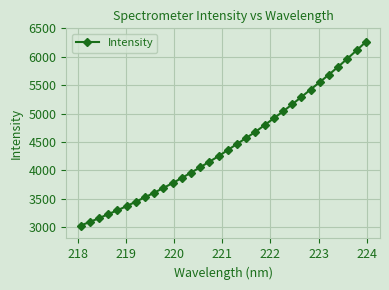

True or false: the data has more than 2 interior local peaks.

False